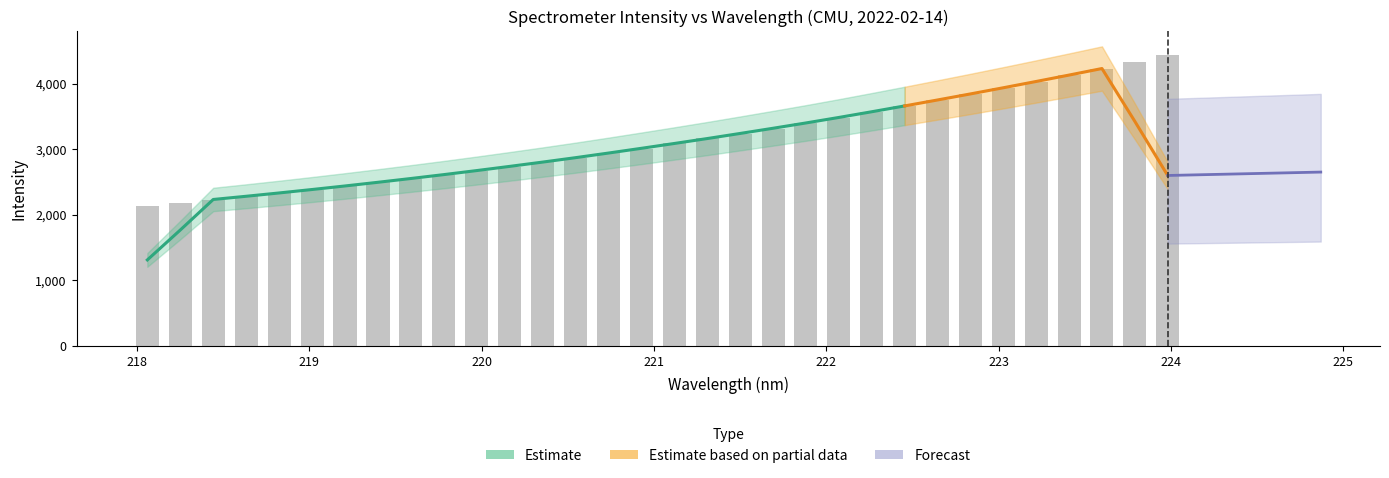

Which category has the highest value across all series?

224